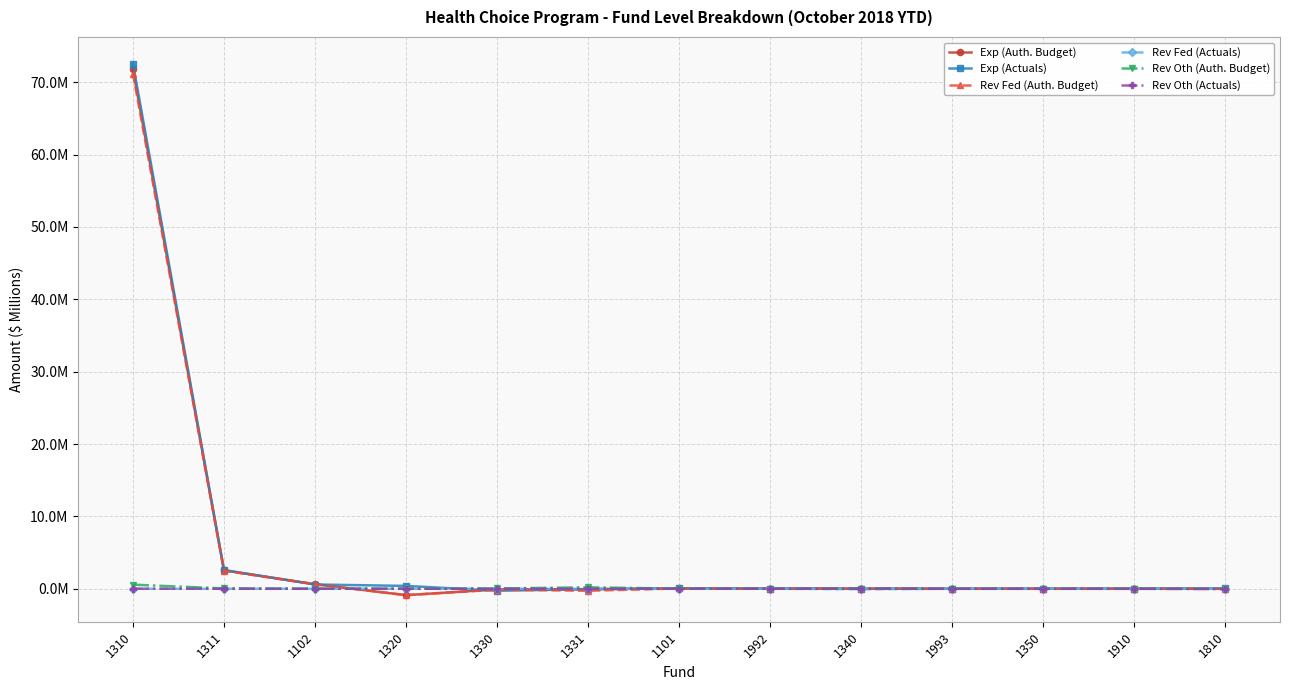

Is this an area chart (filled region under the line)?

No